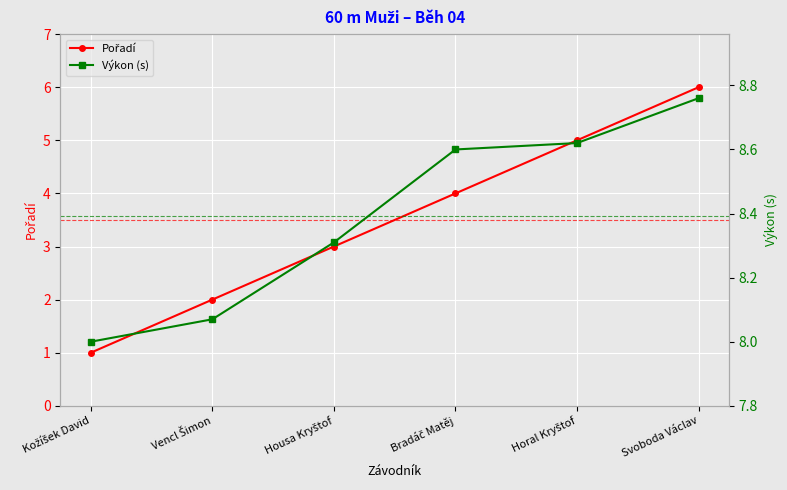

True or false: Pořadí and Výkon (s) cross at least once.

False